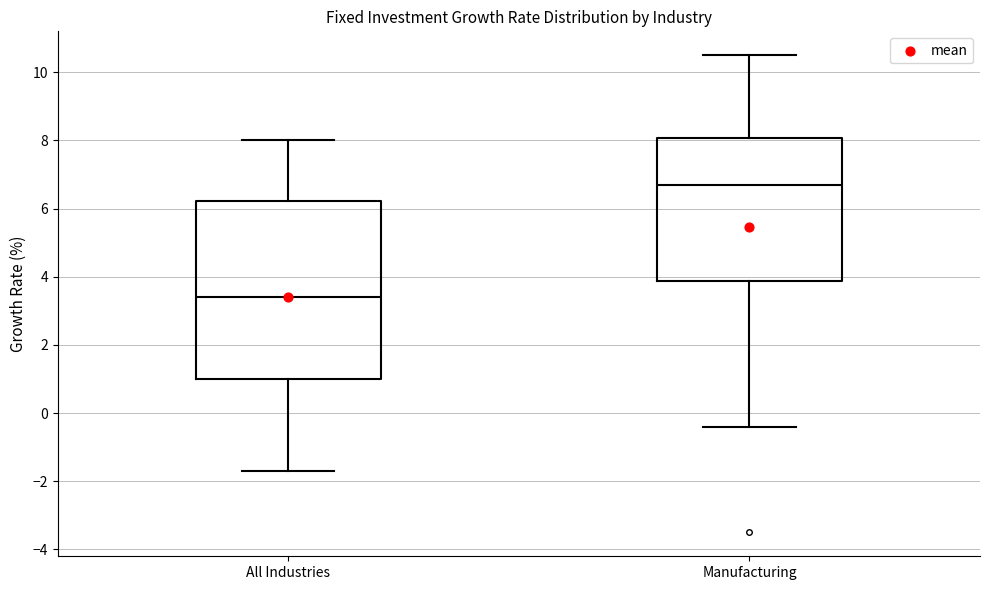

Reading left to right, transcribe this box plot: for each box, give where its median line is, the range the box spans, and where its two whiskers end, as read against the y-axis. The values are not printed on the chart, so give them approximately, as read against the axis.

All Industries: median 3.4, box 1.0 to 6.2, whiskers -1.6 to 8.0
Manufacturing: median 6.8, box 3.8 to 8.0, whiskers -0.4 to 10.6